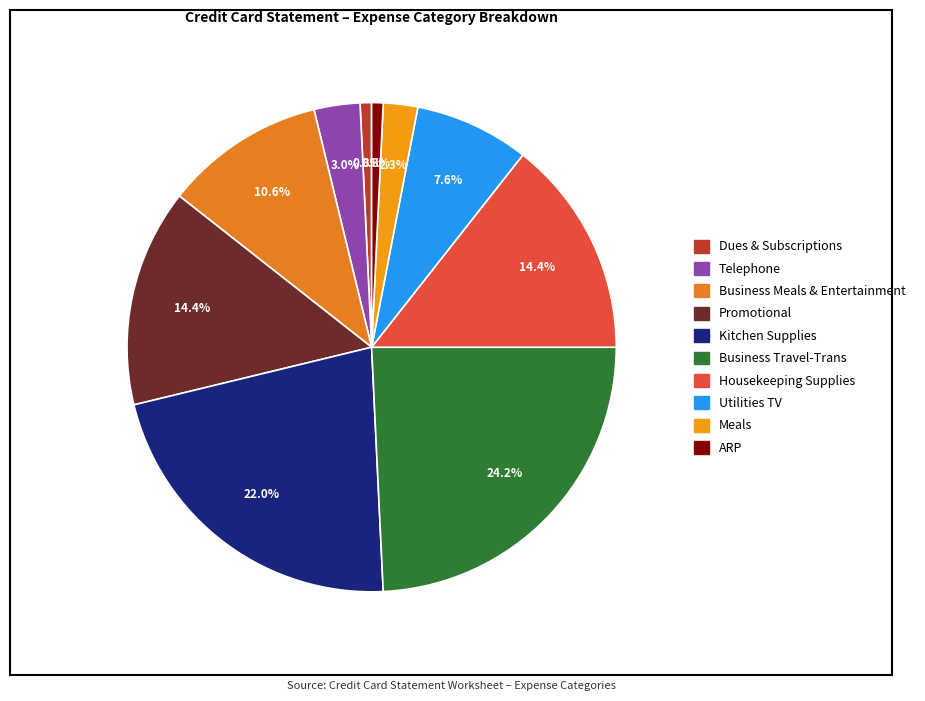

To the nearest percent, what is the difference between the largest and smallest slice percentages?

23%